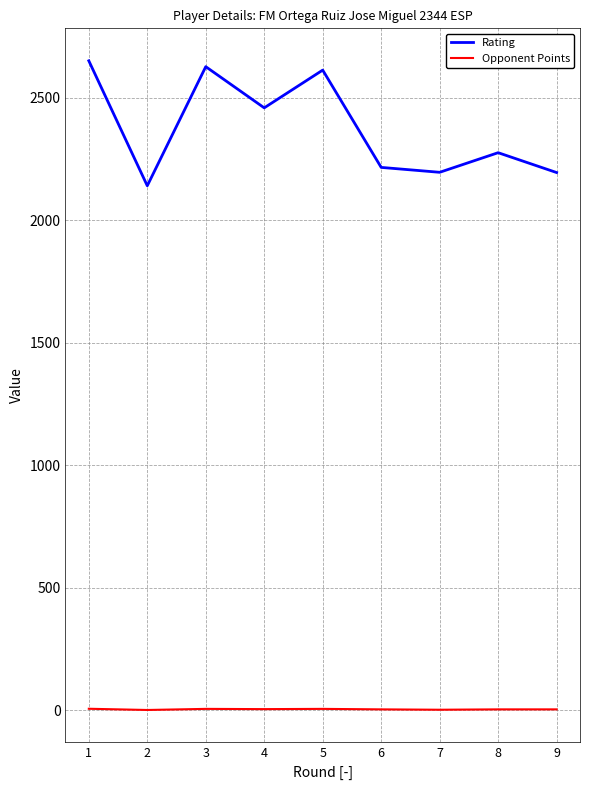

The value of Rating at 7 is 2196.0. True or false?

True